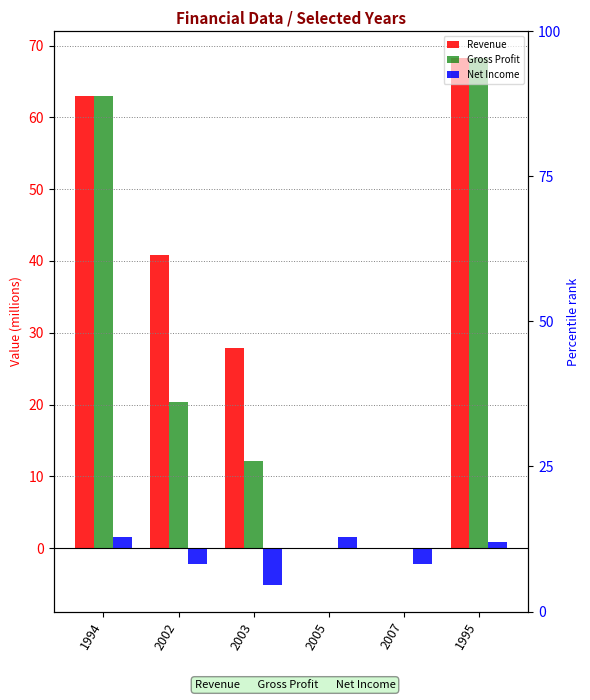

At how many categories does at least one series exceed 55?

2